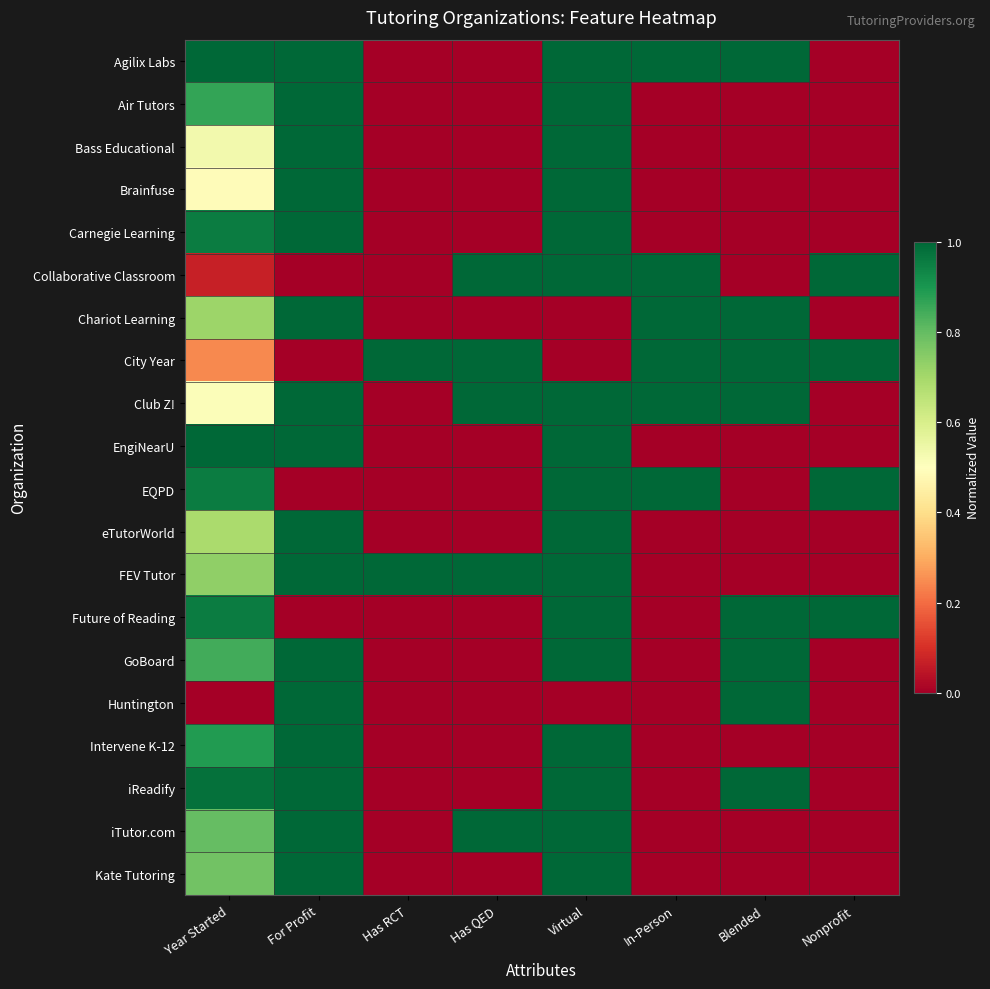

Reading left to right, extract all data points from this chart.

Agilix Labs: Year Started=1.0	For Profit=1.0	Has RCT=0.0	Has QED=0.0	Virtual=1.0	In-Person=1.0	Blended=1.0	Nonprofit=0.0
Air Tutors: Year Started=0.9	For Profit=1.0	Has RCT=0.0	Has QED=0.0	Virtual=1.0	In-Person=0.0	Blended=0.0	Nonprofit=0.0
Bass Educational: Year Started=0.5	For Profit=1.0	Has RCT=0.0	Has QED=0.0	Virtual=1.0	In-Person=0.0	Blended=0.0	Nonprofit=0.0
Brainfuse: Year Started=0.5	For Profit=1.0	Has RCT=0.0	Has QED=0.0	Virtual=1.0	In-Person=0.0	Blended=0.0	Nonprofit=0.0
Carnegie Learning: Year Started=1.0	For Profit=1.0	Has RCT=0.0	Has QED=0.0	Virtual=1.0	In-Person=0.0	Blended=0.0	Nonprofit=0.0
Collaborative Classroom: Year Started=0.1	For Profit=0.0	Has RCT=0.0	Has QED=1.0	Virtual=1.0	In-Person=1.0	Blended=0.0	Nonprofit=1.0
Chariot Learning: Year Started=0.7	For Profit=1.0	Has RCT=0.0	Has QED=0.0	Virtual=0.0	In-Person=1.0	Blended=1.0	Nonprofit=0.0
City Year: Year Started=0.2	For Profit=0.0	Has RCT=1.0	Has QED=1.0	Virtual=0.0	In-Person=1.0	Blended=1.0	Nonprofit=1.0
Club Z!: Year Started=0.5	For Profit=1.0	Has RCT=0.0	Has QED=1.0	Virtual=1.0	In-Person=1.0	Blended=1.0	Nonprofit=0.0
EngiNearU: Year Started=1.0	For Profit=1.0	Has RCT=0.0	Has QED=0.0	Virtual=1.0	In-Person=0.0	Blended=0.0	Nonprofit=0.0
EQPD: Year Started=1.0	For Profit=0.0	Has RCT=0.0	Has QED=0.0	Virtual=1.0	In-Person=1.0	Blended=0.0	Nonprofit=1.0
eTutorWorld: Year Started=0.7	For Profit=1.0	Has RCT=0.0	Has QED=0.0	Virtual=1.0	In-Person=0.0	Blended=0.0	Nonprofit=0.0
FEV Tutor: Year Started=0.7	For Profit=1.0	Has RCT=1.0	Has QED=1.0	Virtual=1.0	In-Person=0.0	Blended=0.0	Nonprofit=0.0
Future of Reading: Year Started=1.0	For Profit=0.0	Has RCT=0.0	Has QED=0.0	Virtual=1.0	In-Person=0.0	Blended=1.0	Nonprofit=1.0
GoBoard: Year Started=0.8	For Profit=1.0	Has RCT=0.0	Has QED=0.0	Virtual=1.0	In-Person=0.0	Blended=1.0	Nonprofit=0.0
Huntington: Year Started=0.0	For Profit=1.0	Has RCT=0.0	Has QED=0.0	Virtual=0.0	In-Person=0.0	Blended=1.0	Nonprofit=0.0
Intervene K-12: Year Started=0.9	For Profit=1.0	Has RCT=0.0	Has QED=0.0	Virtual=1.0	In-Person=0.0	Blended=0.0	Nonprofit=0.0
iReadify: Year Started=1.0	For Profit=1.0	Has RCT=0.0	Has QED=0.0	Virtual=1.0	In-Person=0.0	Blended=1.0	Nonprofit=0.0
iTutor.com: Year Started=0.8	For Profit=1.0	Has RCT=0.0	Has QED=1.0	Virtual=1.0	In-Person=0.0	Blended=0.0	Nonprofit=0.0
Kate Tutoring: Year Started=0.8	For Profit=1.0	Has RCT=0.0	Has QED=0.0	Virtual=1.0	In-Person=0.0	Blended=0.0	Nonprofit=0.0